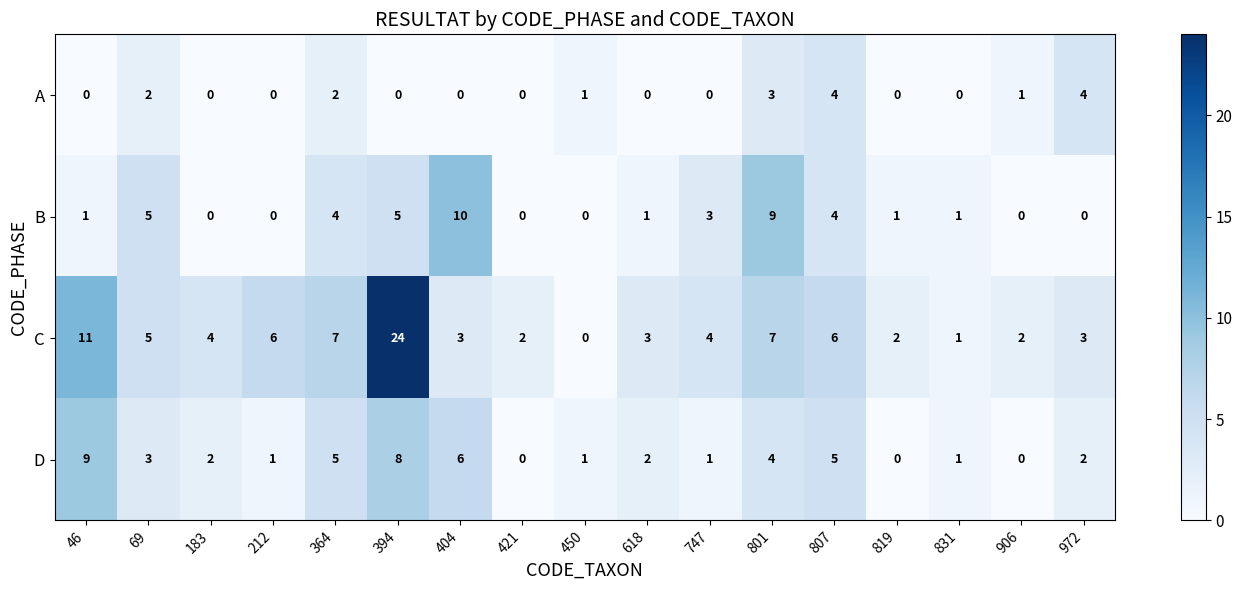

The value of C at 421 is 2. True or false?

True